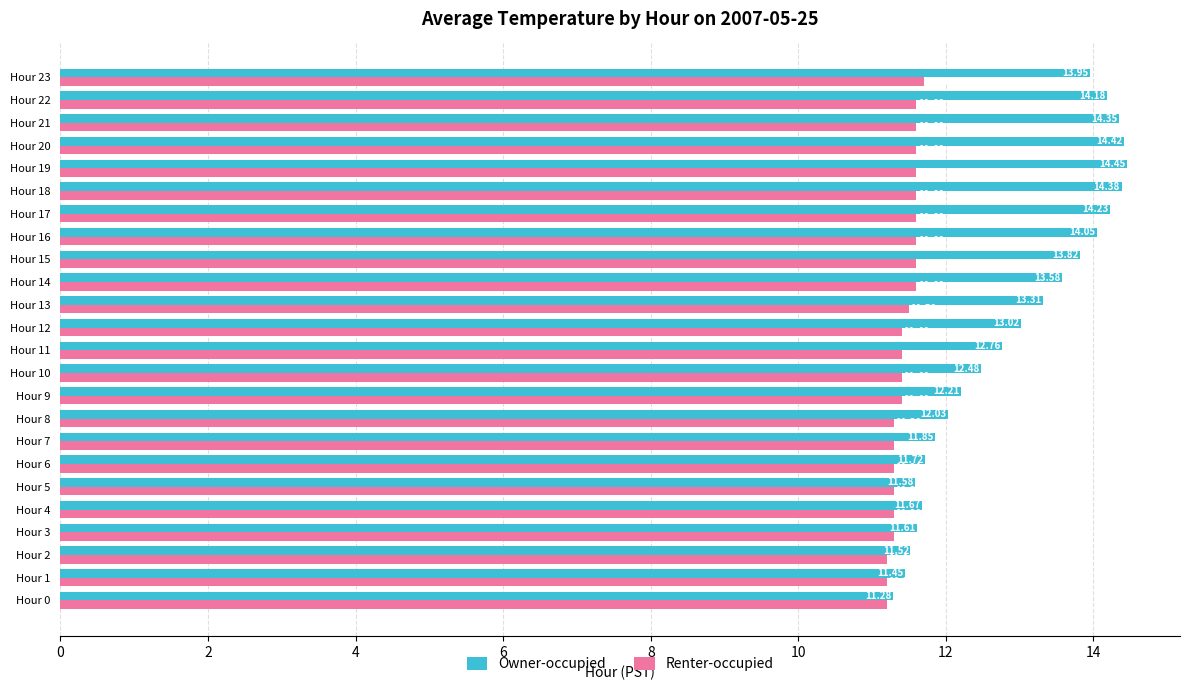

What are all the series names shown in the legend?

Owner-occupied, Renter-occupied